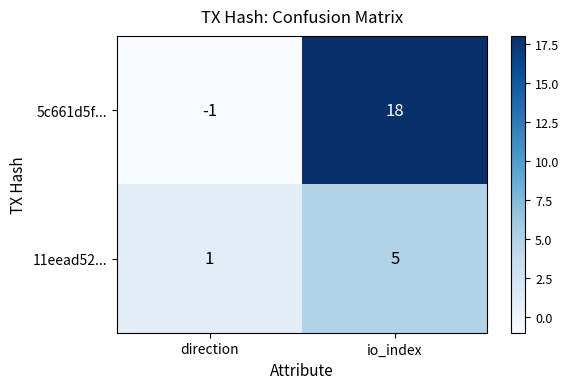

What is the difference between the maximum and minimum values in the 5c661d5f... series?

19